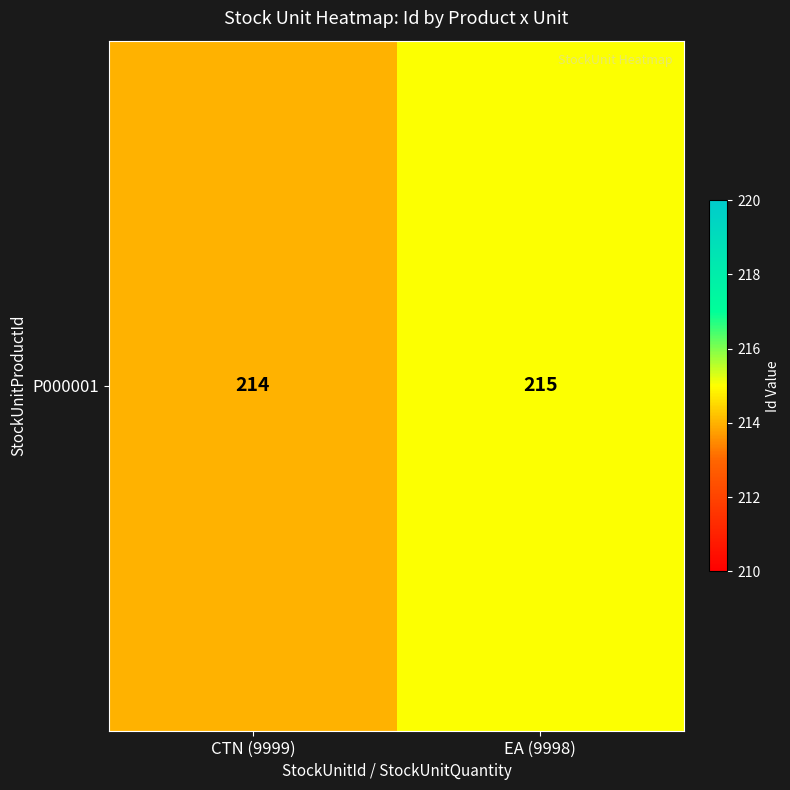

Rank the categories by value from lowest to highest.

CTN (9999), EA (9998)